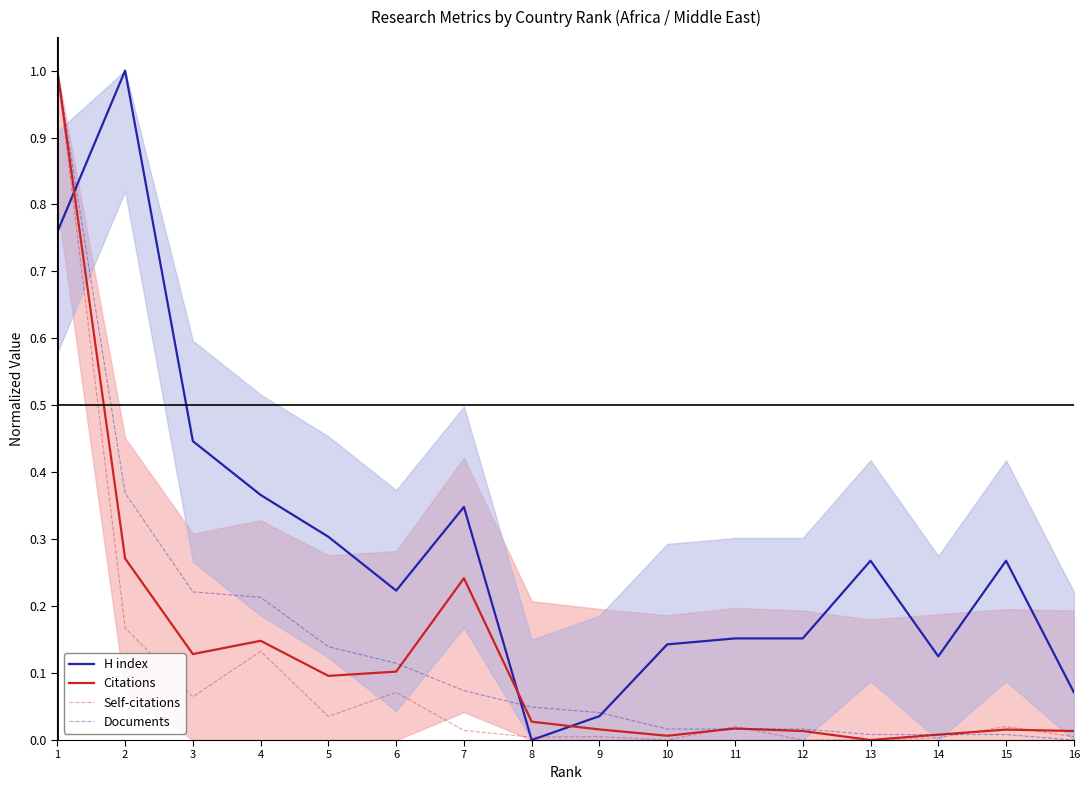

Reading left to right, transcribe all the data shown in this chart.

H index: 1=0.8	2=1.0	3=0.4	4=0.4	5=0.3	6=0.2	7=0.3	8=0.0	9=0.0	10=0.1	11=0.2	12=0.2	13=0.3	14=0.1	15=0.3	16=0.1
Citations: 1=1.0	2=0.3	3=0.1	4=0.1	5=0.1	6=0.1	7=0.2	8=0.0	9=0.0	10=0.0	11=0.0	12=0.0	13=0.0	14=0.0	15=0.0	16=0.0
Self-citations: 1=1.0	2=0.2	3=0.1	4=0.1	5=0.0	6=0.1	7=0.0	8=0.0	9=0.0	10=0.0	11=0.0	12=0.0	13=0.0	14=0.0	15=0.0	16=0.0
Documents: 1=1.0	2=0.4	3=0.2	4=0.2	5=0.1	6=0.1	7=0.1	8=0.0	9=0.0	10=0.0	11=0.0	12=0.0	13=0.0	14=0.0	15=0.0	16=0.0